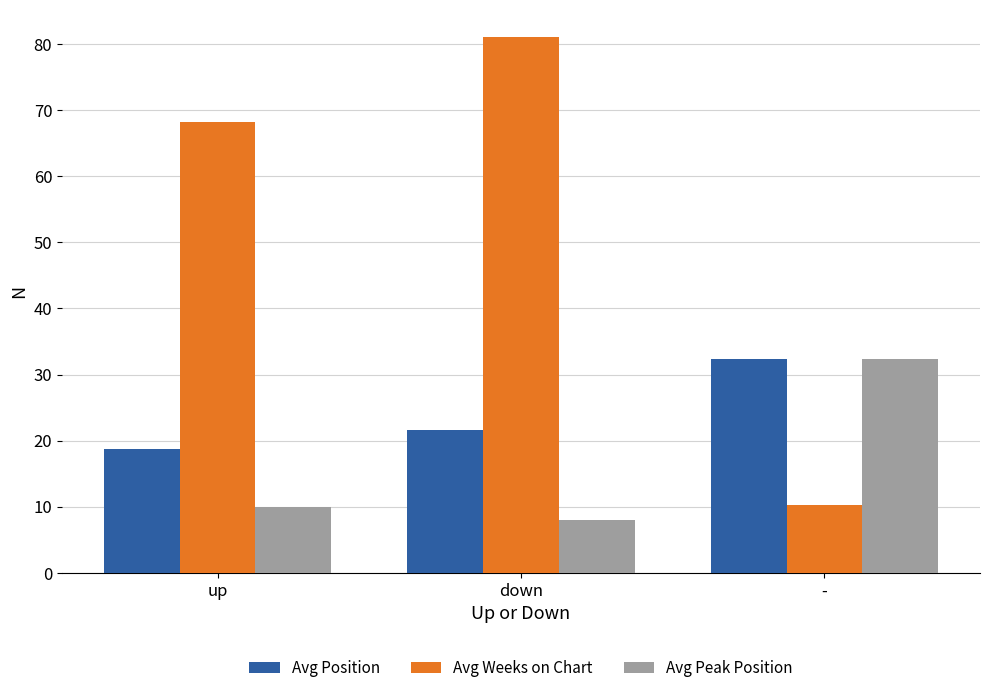

How many bars are there in total?

9